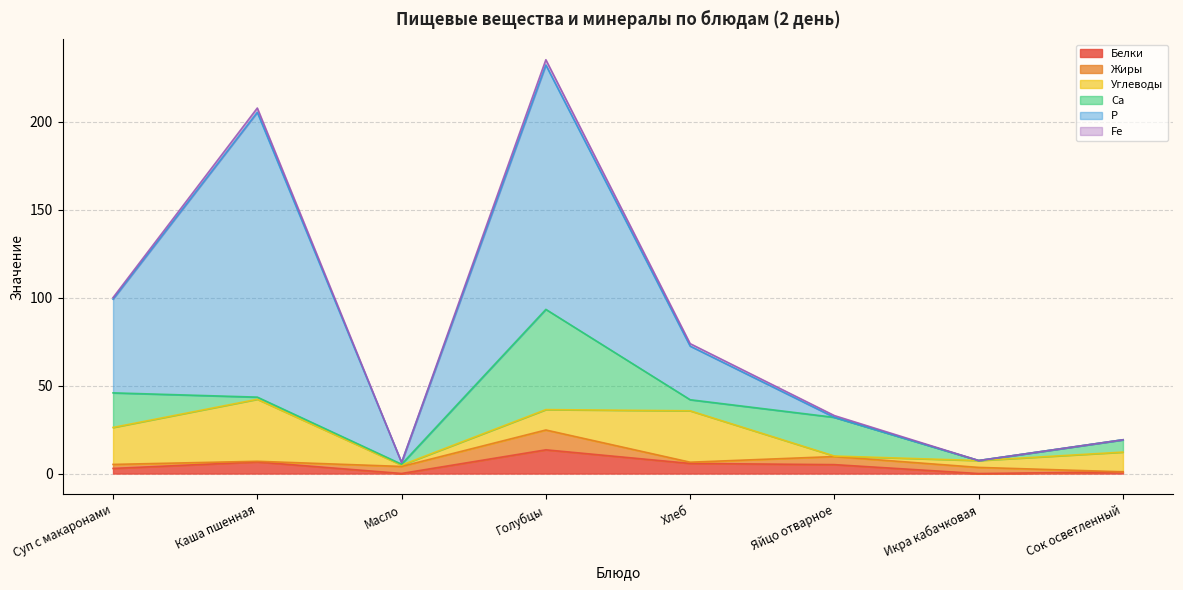

How many lines are shown in the chart?

6